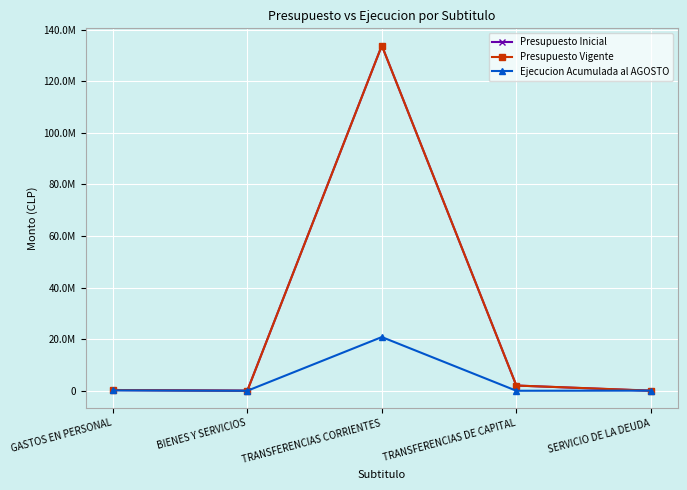

What is the label of the 3rd point from the right?

TRANSFERENCIAS CORRIENTES